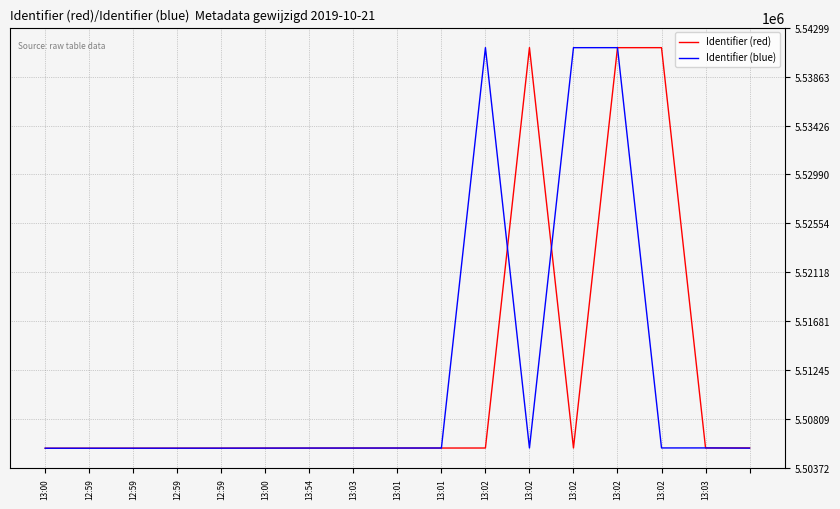

What is the average value of the Identifier (blue) series?

5511819